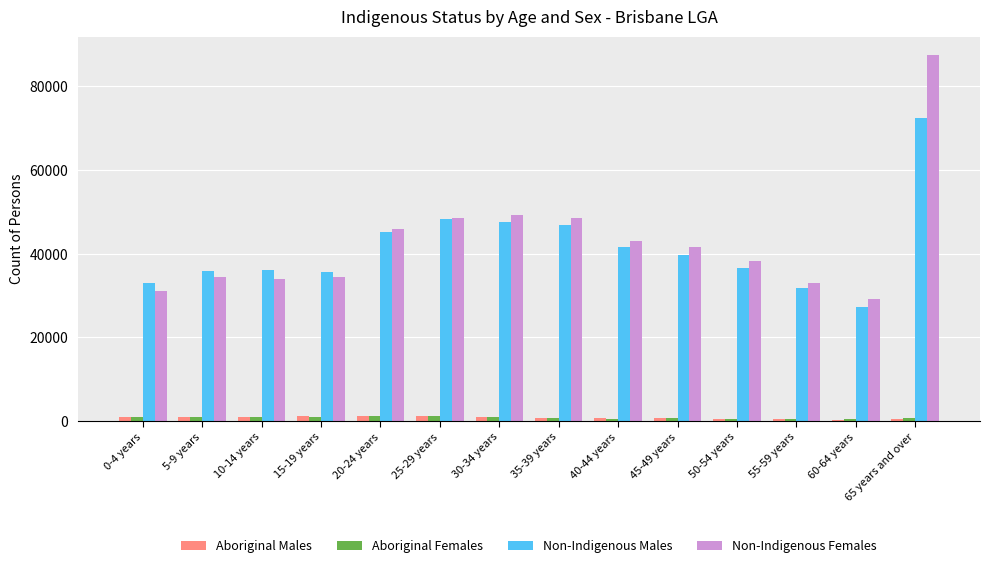

Which series has the largest range (max minus min)?

Non-Indigenous Females